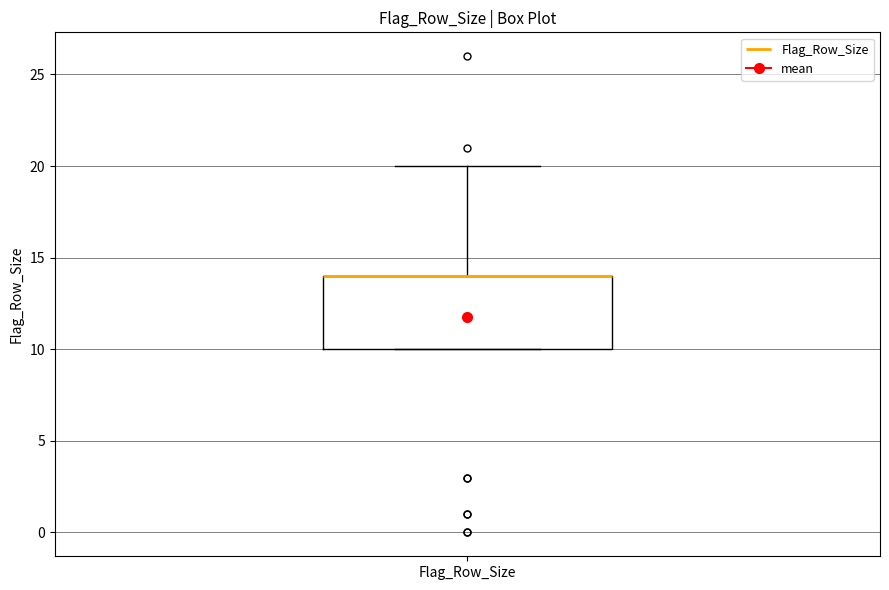

Where is the lower edge of the box for Flag_Row_Size on the y-axis? The values are not printed on the chart, so give them approximately, as read against the axis.

10